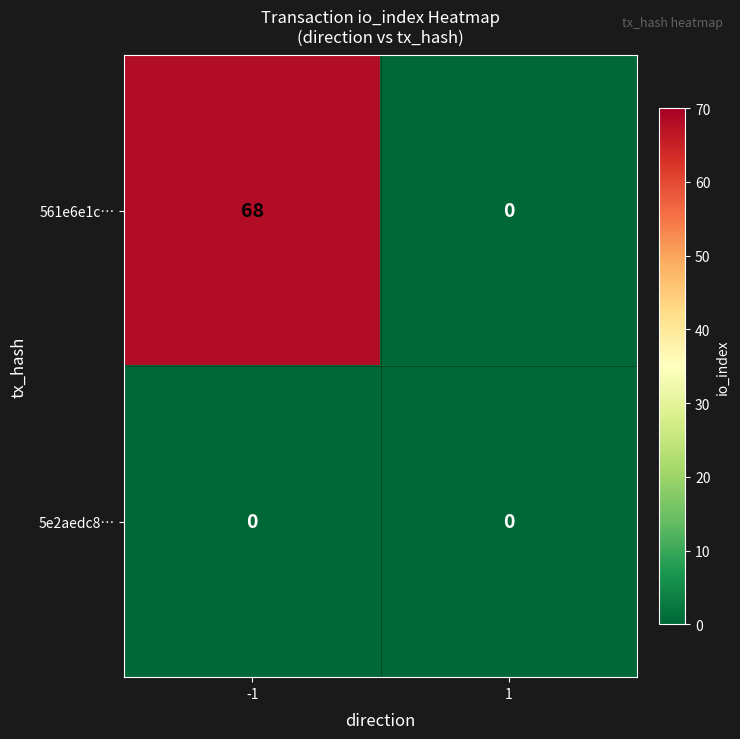

Which label corresponds to the largest value in the chart?

-1